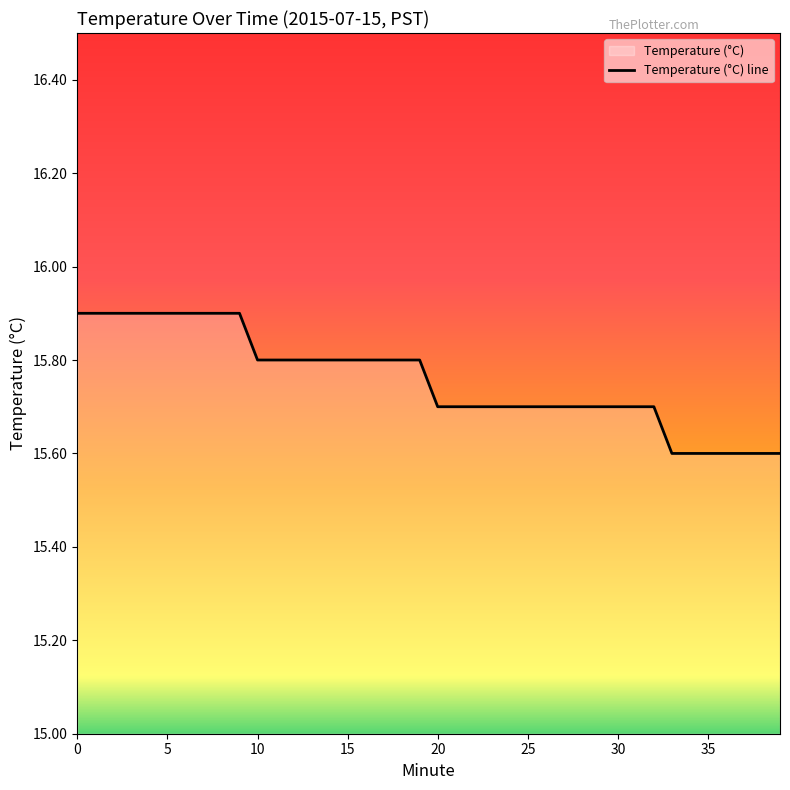

Reading right to left, what are all the values shown in this chart?

15.6	15.6	15.6	15.6	15.6	15.6	15.6	15.7	15.7	15.7	15.7	15.7	15.7	15.7	15.7	15.7	15.7	15.7	15.7	15.7	15.8	15.8	15.8	15.8	15.8	15.8	15.8	15.8	15.8	15.8	15.9	15.9	15.9	15.9	15.9	15.9	15.9	15.9	15.9	15.9